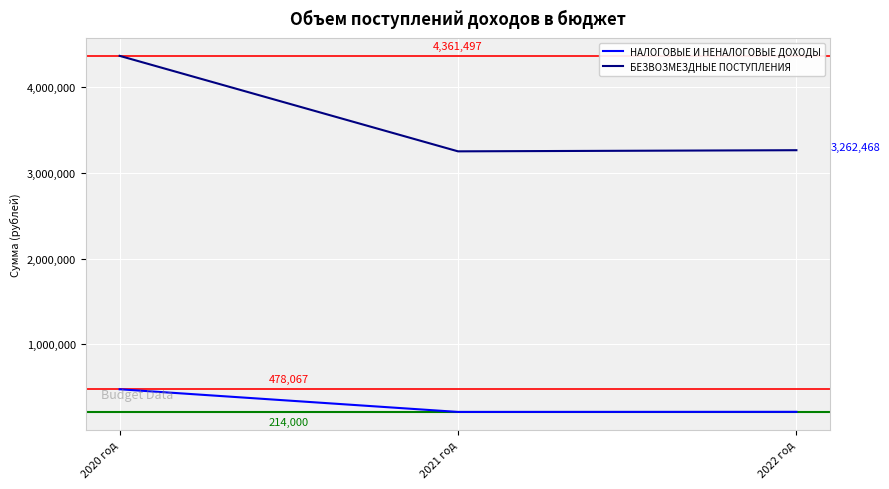

Between 2020 год and 2021 год, which series saw the biggest shift?

БЕЗВОЗМЕЗДНЫЕ ПОСТУПЛЕНИЯ